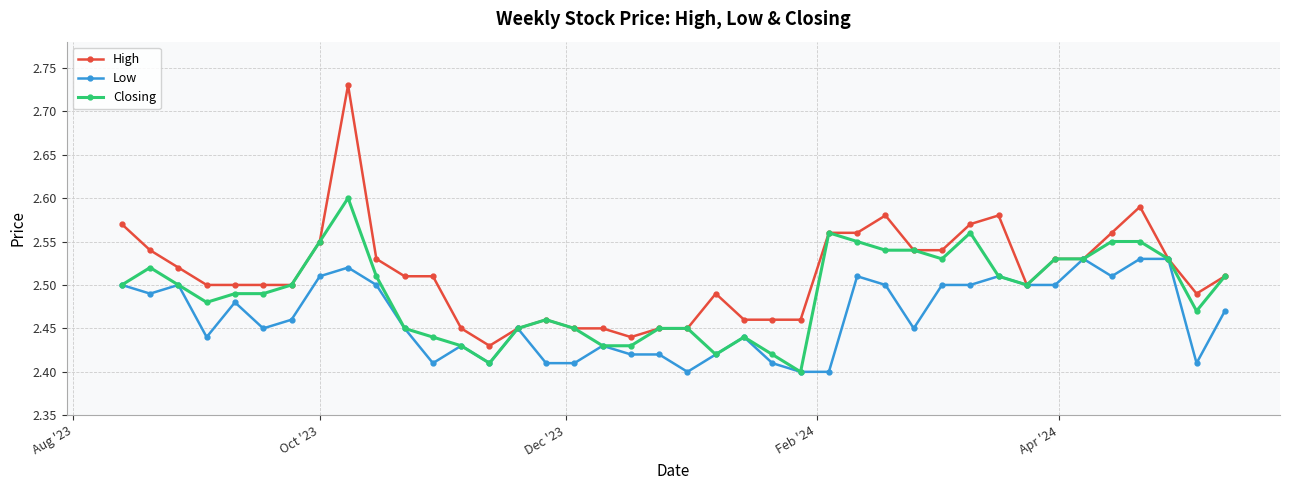

True or false: High has more than 0 points higher than both neighbors.

True